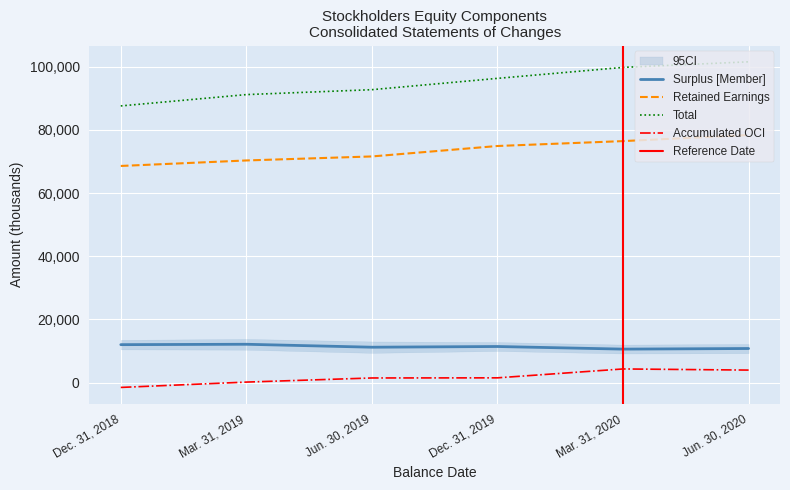

The value of Surplus [Member] at Jun. 30, 2020 is 10771. True or false?

True